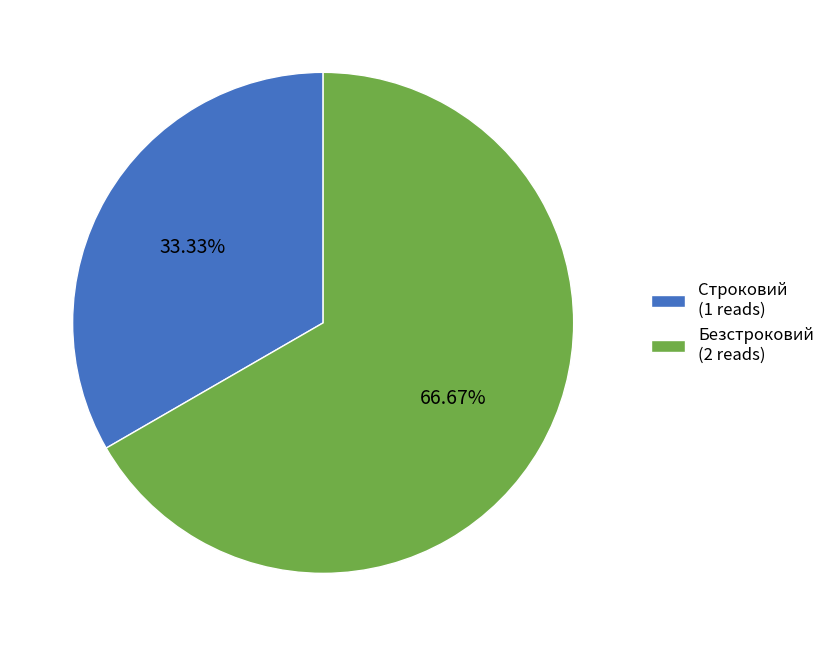

Between Строковий and Безстроковий, which is larger?

Безстроковий